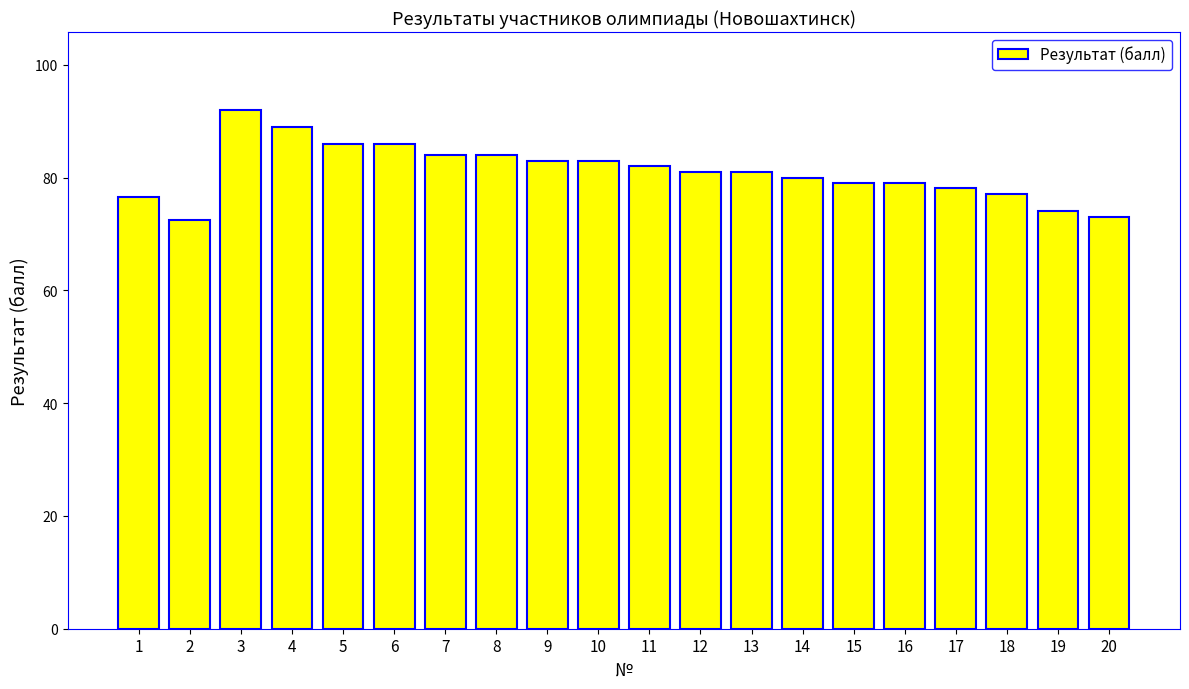

Which has a higher value, 13 or 3?

3